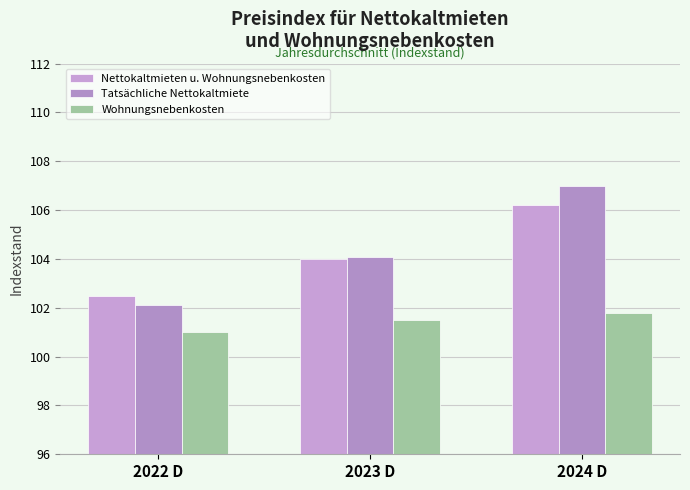

Rank the categories by Wohnungsnebenkosten value from highest to lowest.

2024 D, 2023 D, 2022 D